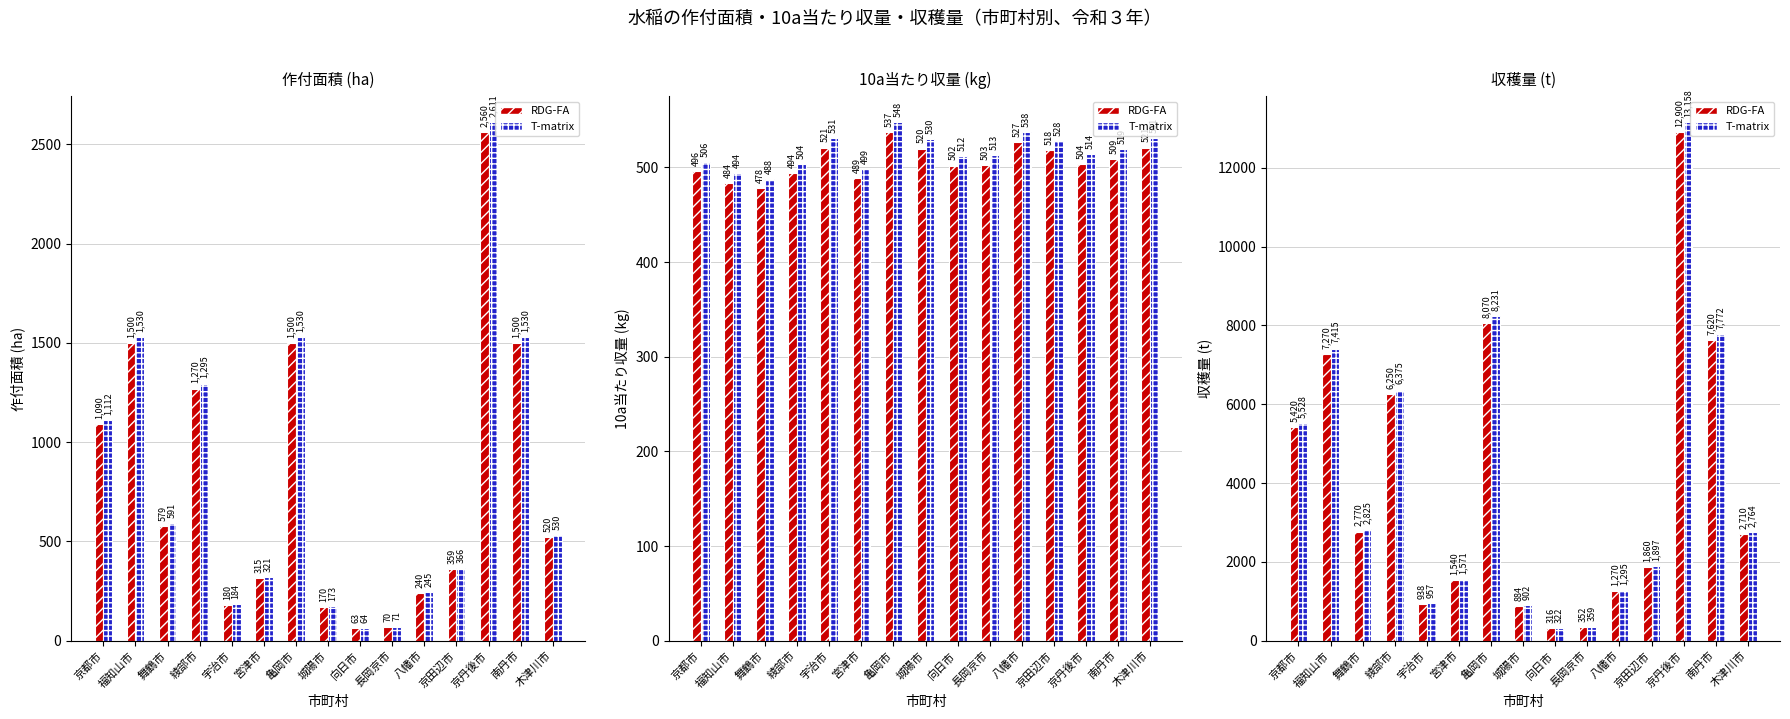

Is the value of 水稲（青） at 福知山市 greater than the value of 水稲（赤） at 向日市?

Yes